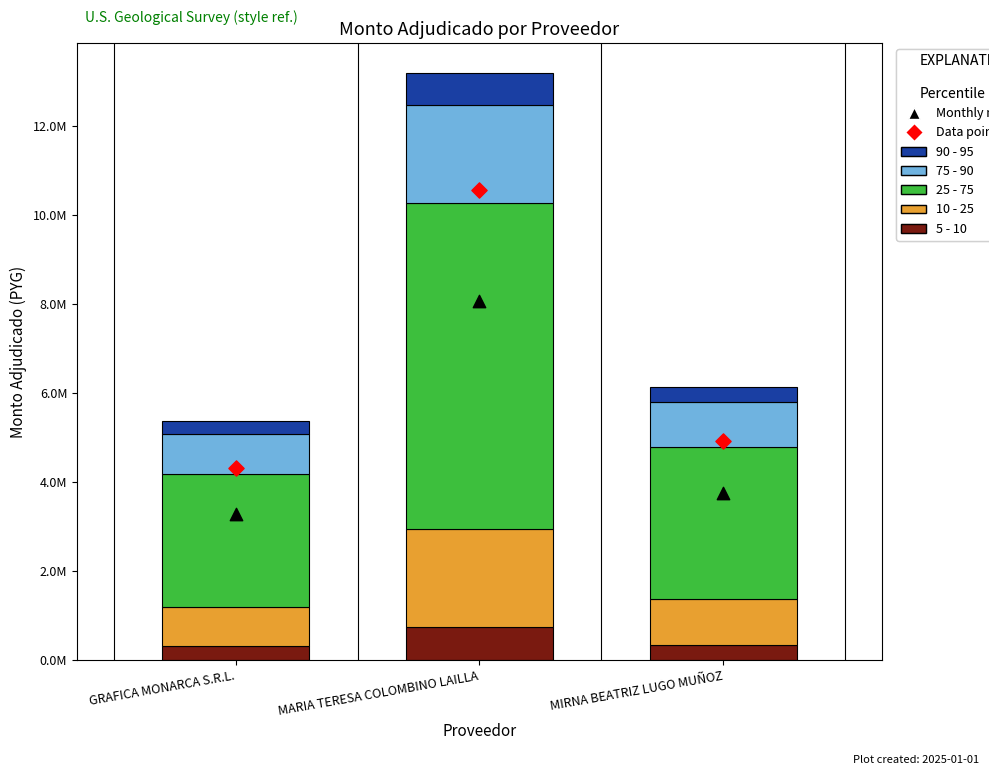

Approximately how many times larger is the value at MARIA TERESA COLOMBINO LAILLA compared to MIRNA BEATRIZ LUGO MUÑOZ?

2.1